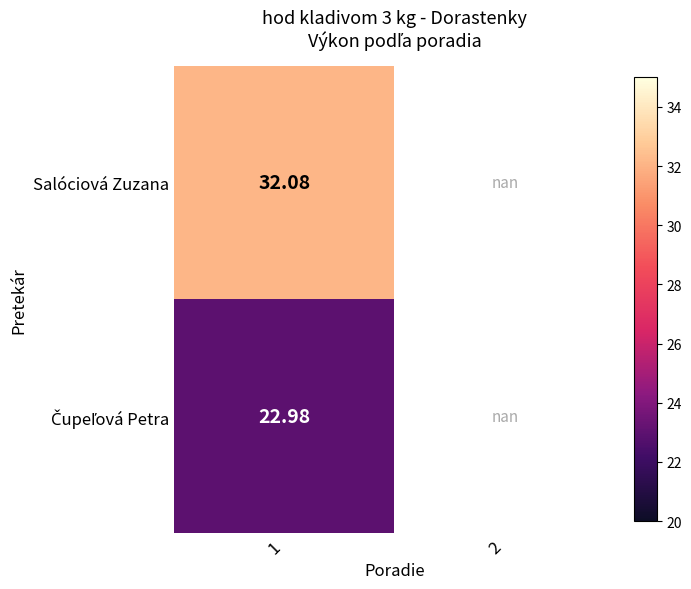

List the series in order of their peak value, lowest first.

Čupeľová Petra, Salóciová Zuzana